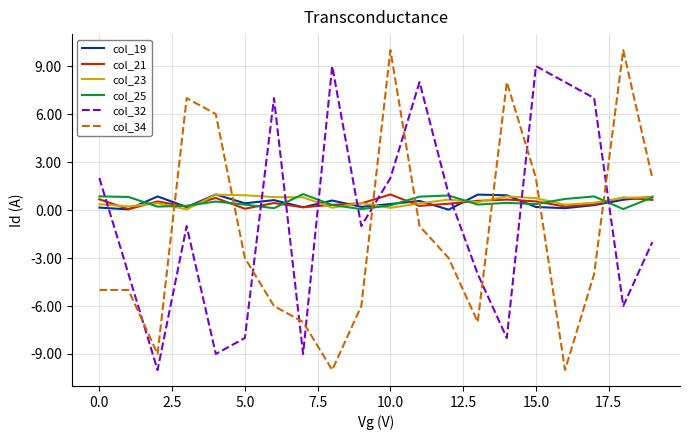

What is the greatest value displayed?

10.0